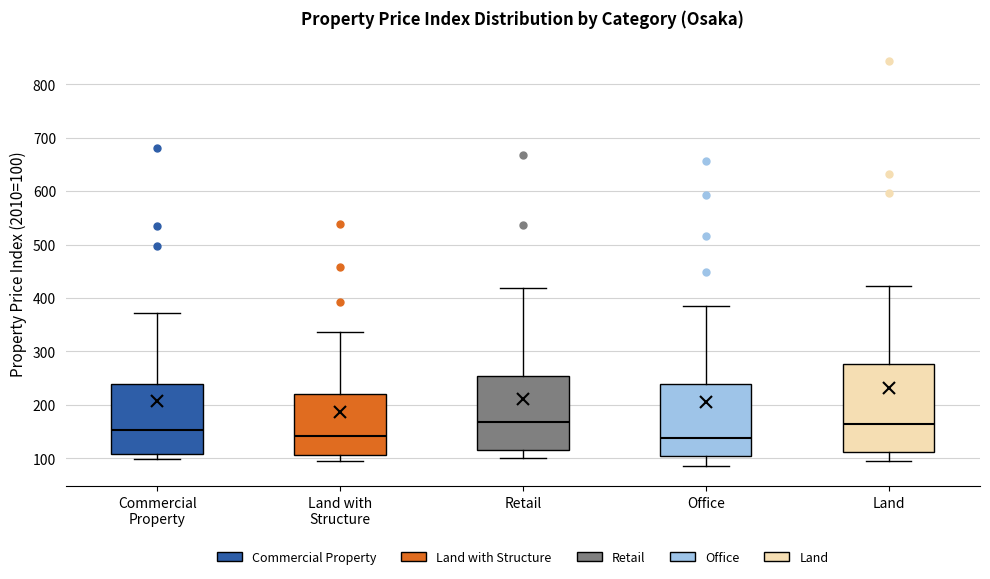

Where does the lower whisker of the box for Land with Structure end on the y-axis? The values are not printed on the chart, so give them approximately, as read against the axis.

100